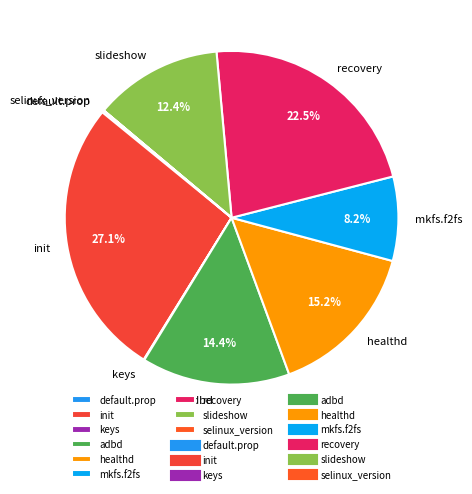

Between mkfs.f2fs and healthd, which is larger?

healthd